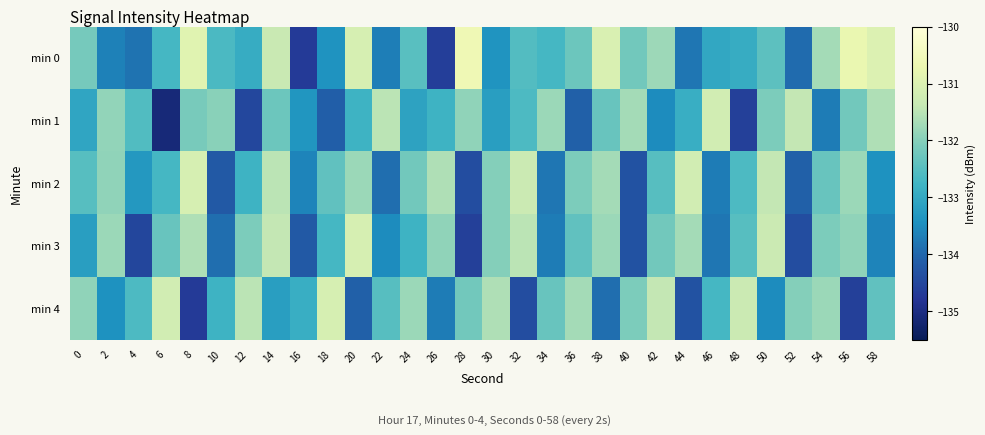

Between 12 and 30, which is larger?

12